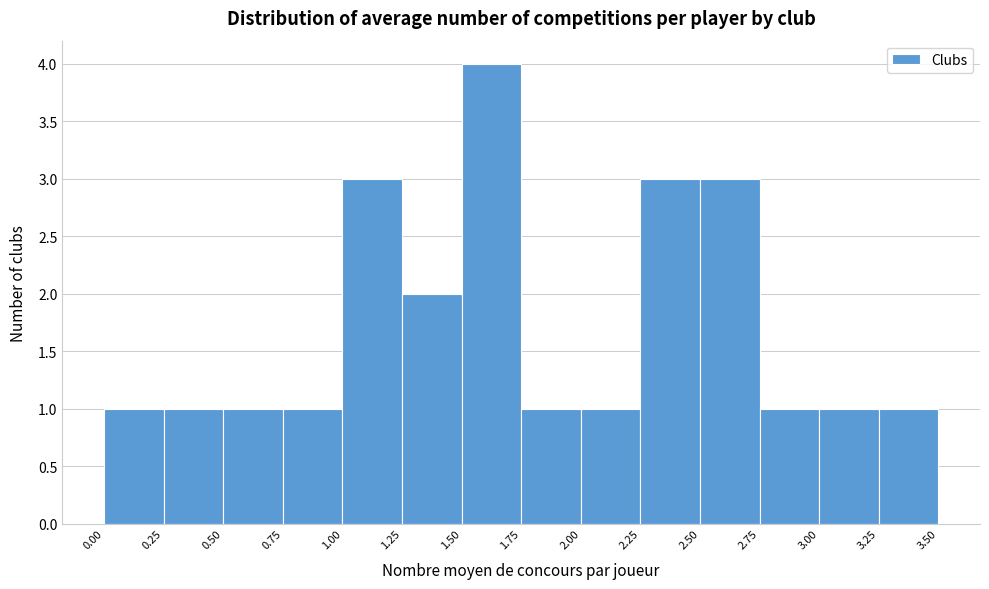

Reading left to right, list every bar in this chart as the range it spans on the x-axis followed by its height. The values are not printed on the chart, so give them approximately, as read against the axis.

0.00 to 0.25: 1
0.25 to 0.50: 1
0.50 to 0.75: 1
0.75 to 1.00: 1
1.00 to 1.25: 3
1.25 to 1.50: 2
1.50 to 1.75: 4
1.75 to 2.00: 1
2.00 to 2.25: 1
2.25 to 2.50: 3
2.50 to 2.75: 3
2.75 to 3.00: 1
3.00 to 3.25: 1
3.25 to 3.50: 1